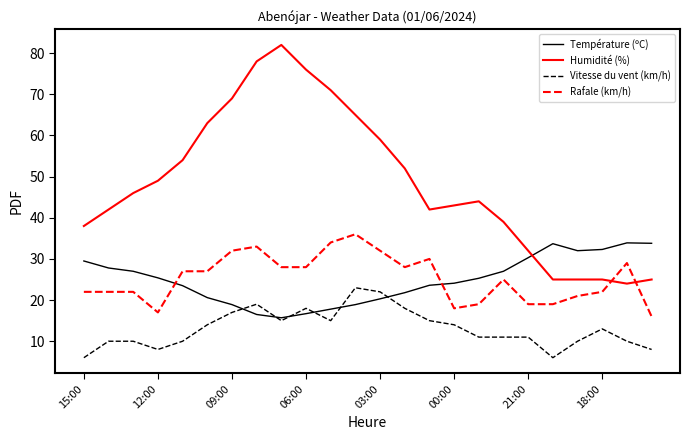

What is the minimum value for Température (ºC)?

15.7